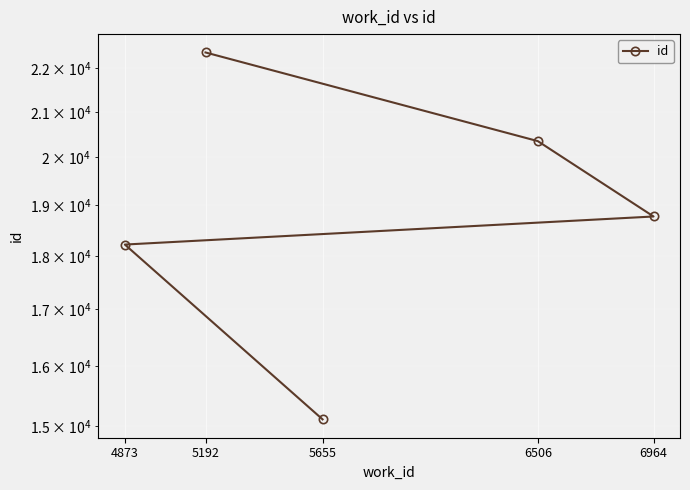

True or false: the data shows 8664 at 5655.

False